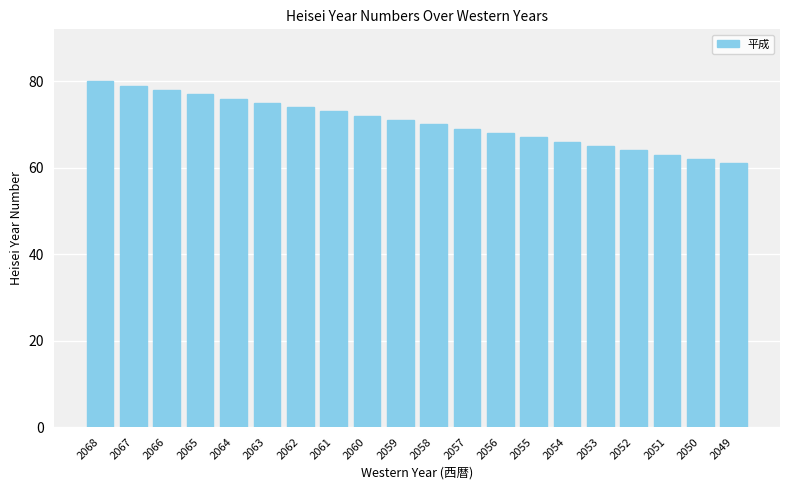

How many data points does each series have?

20